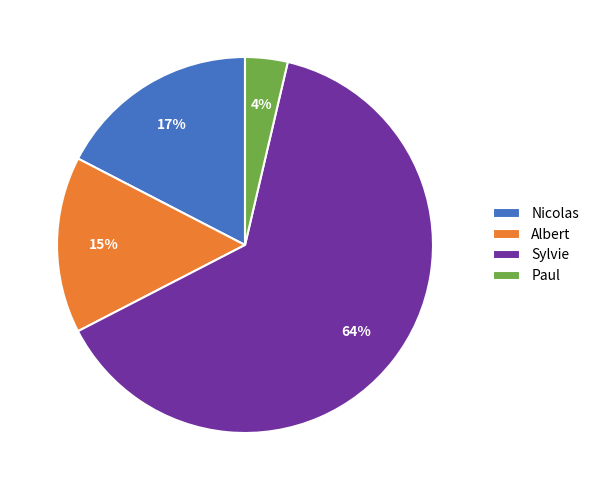

Which has a higher value, Paul or Sylvie?

Sylvie